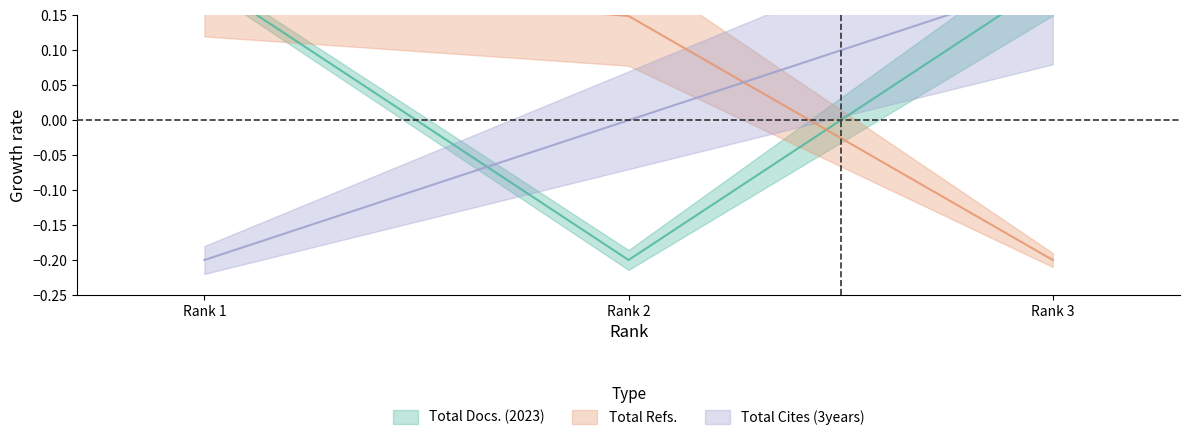

True or false: Total Cites (3years) has a value of -0.2 at Rank 2.

False